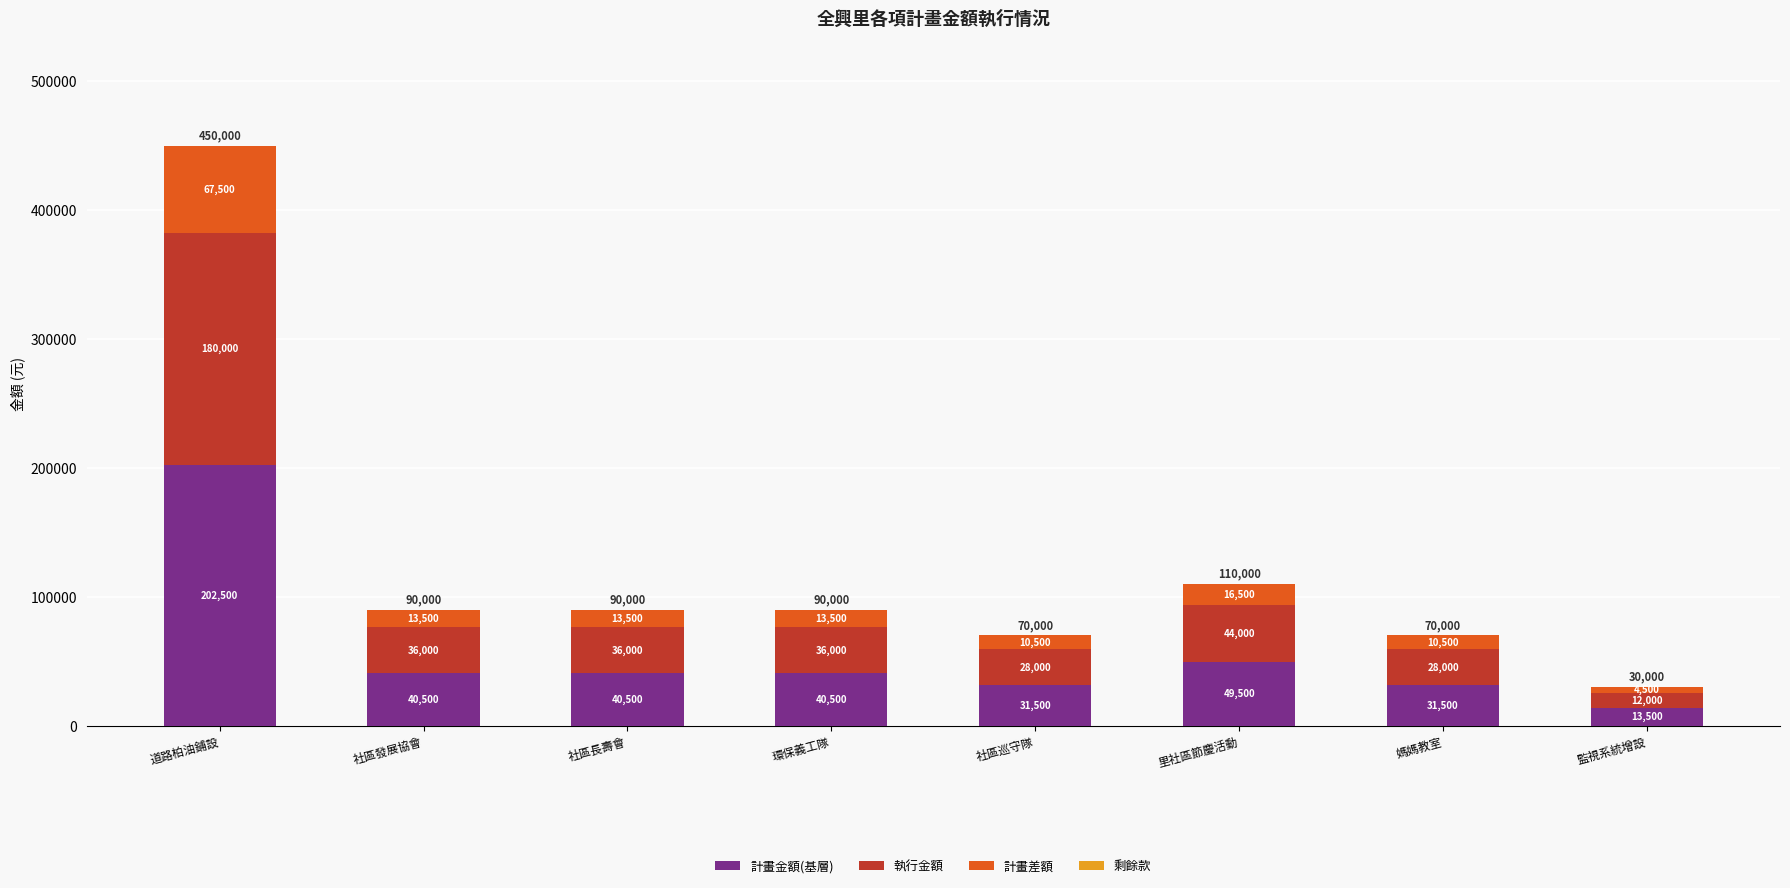

What is the minimum value for 計畫金額(基層)?

13500